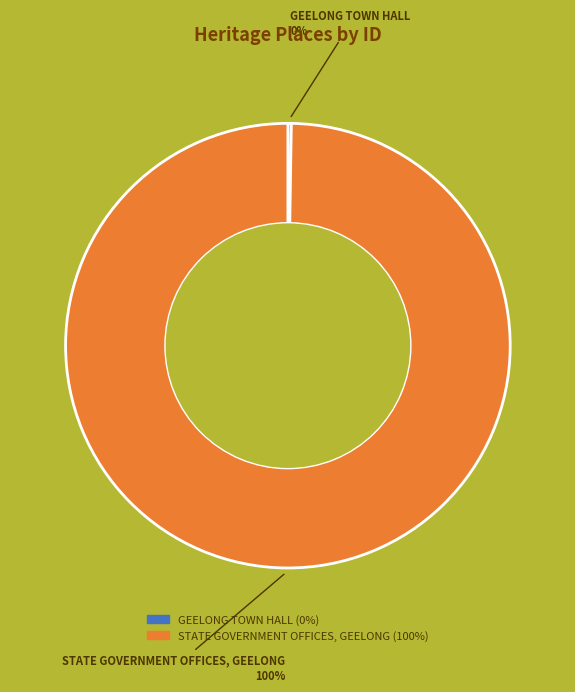

Is there a majority slice in this chart?

Yes